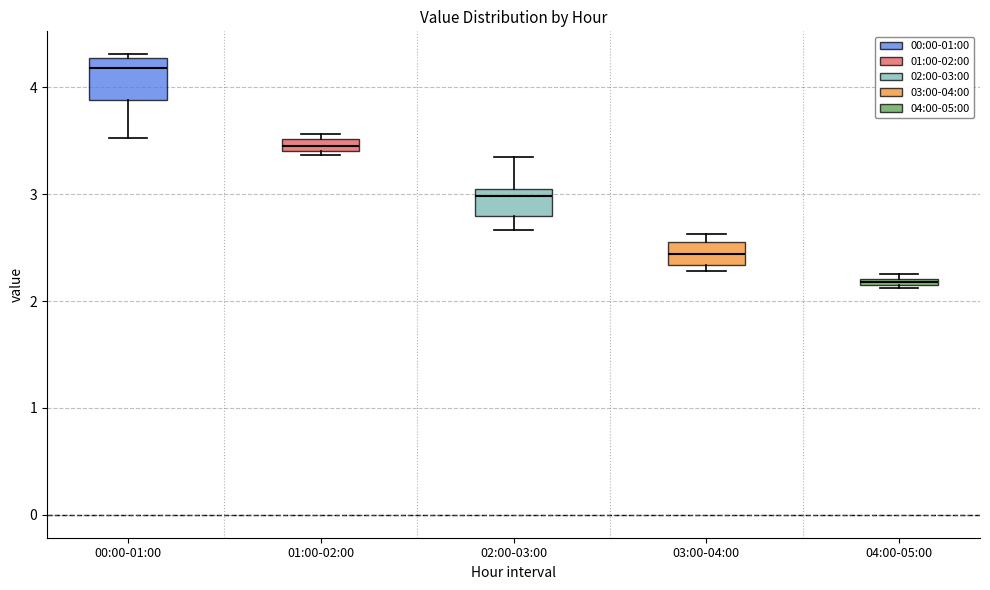

Comparing the boxes themselves (not the whiskers), which one is the tallest?

00:00-01:00